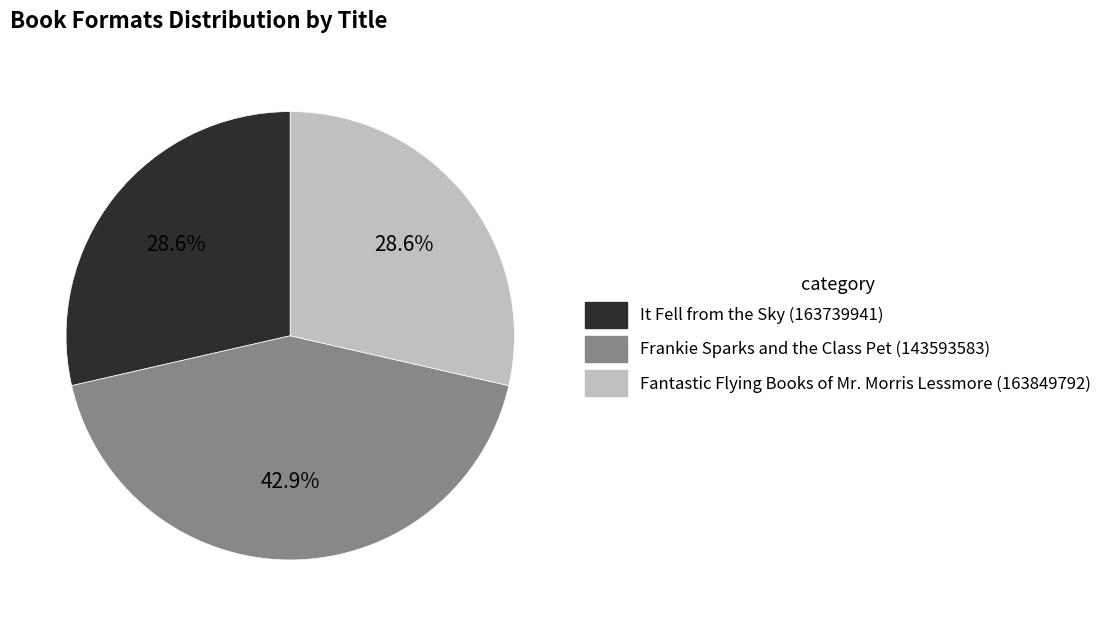

What is the ratio of the value at Fantastic Flying Books of Mr. Morris Lessmore (163849792) to the value at It Fell from the Sky (163739941)?

1.0